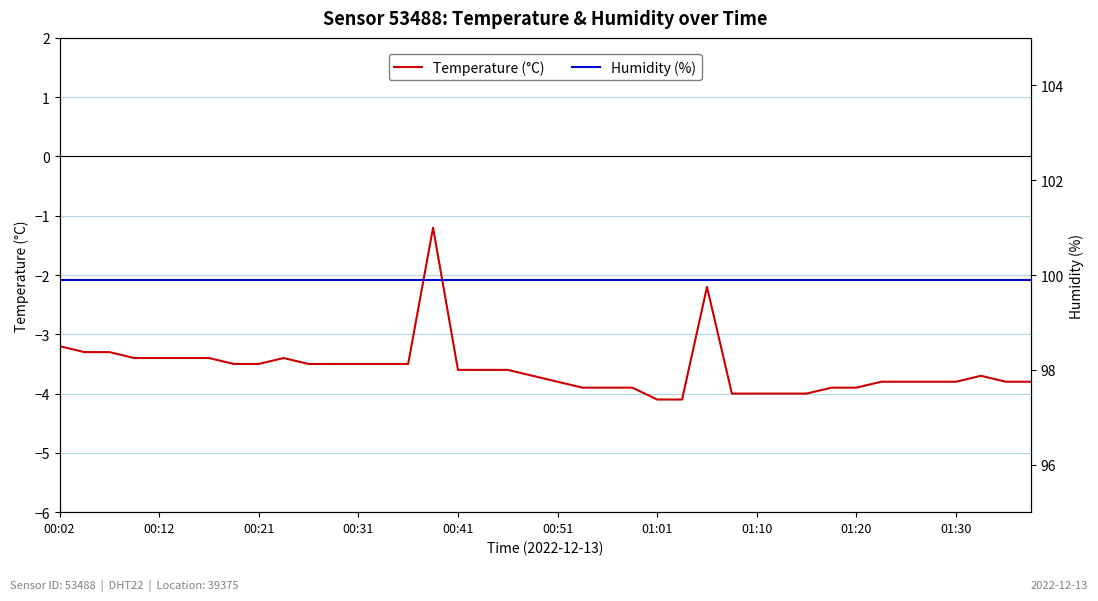

What is the average value of the Humidity (%) series?

99.9